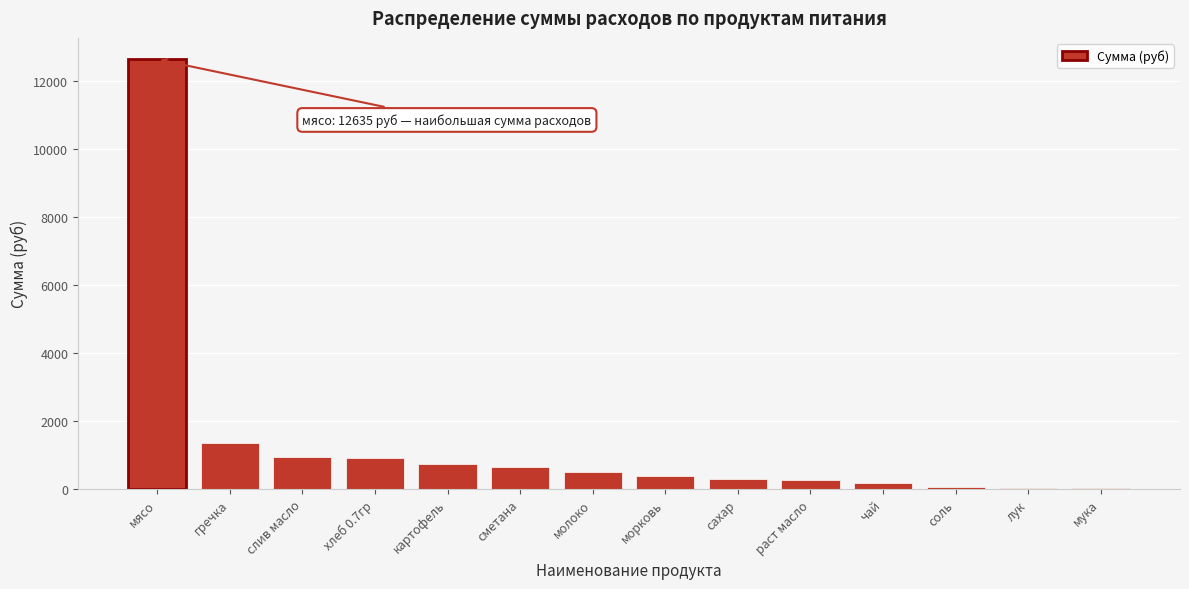

Which has a higher value, сахар or сметана?

сметана